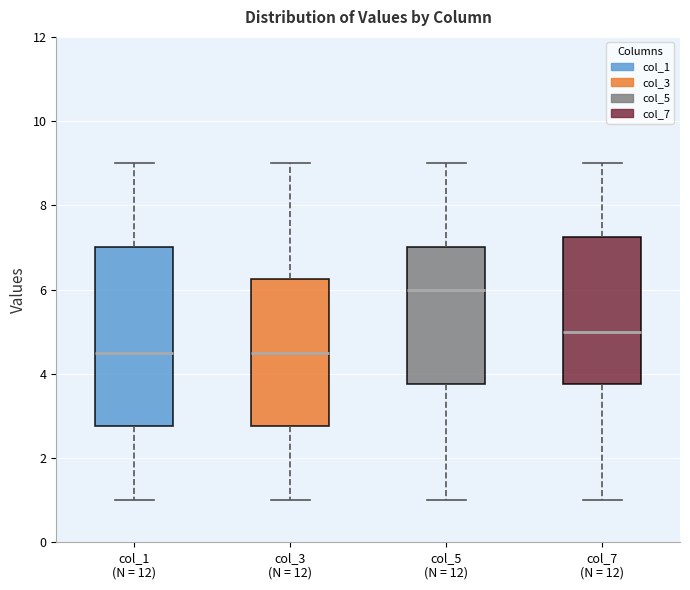

Reading left to right, transcribe this box plot: for each box, give where its median line is, the range the box spans, and where its two whiskers end, as read against the y-axis. The values are not printed on the chart, so give them approximately, as read against the axis.

col_1 (N = 12): median 4.6, box 2.8 to 7.0, whiskers 1.0 to 9.0
col_3 (N = 12): median 4.6, box 2.8 to 6.2, whiskers 1.0 to 9.0
col_5 (N = 12): median 6.0, box 3.8 to 7.0, whiskers 1.0 to 9.0
col_7 (N = 12): median 5.0, box 3.8 to 7.2, whiskers 1.0 to 9.0